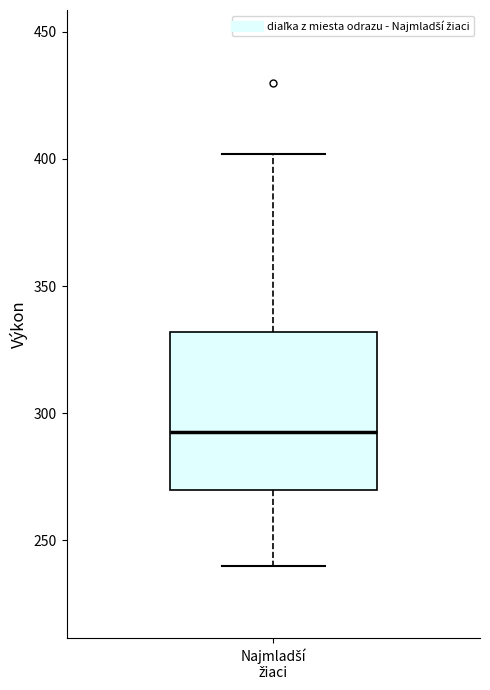

Read this box plot against the y-axis: the position of the median line, the range covered by the box, and the ends of both whiskers. The values are not printed on the chart, so give them approximately, as read against the axis.

median 295, box 270 to 330, whiskers 240 to 400